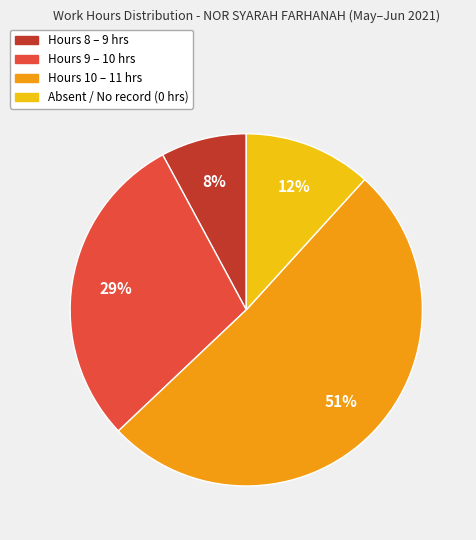

True or false: Hours 10 – 11 hrs accounts for 37% of the total.

False